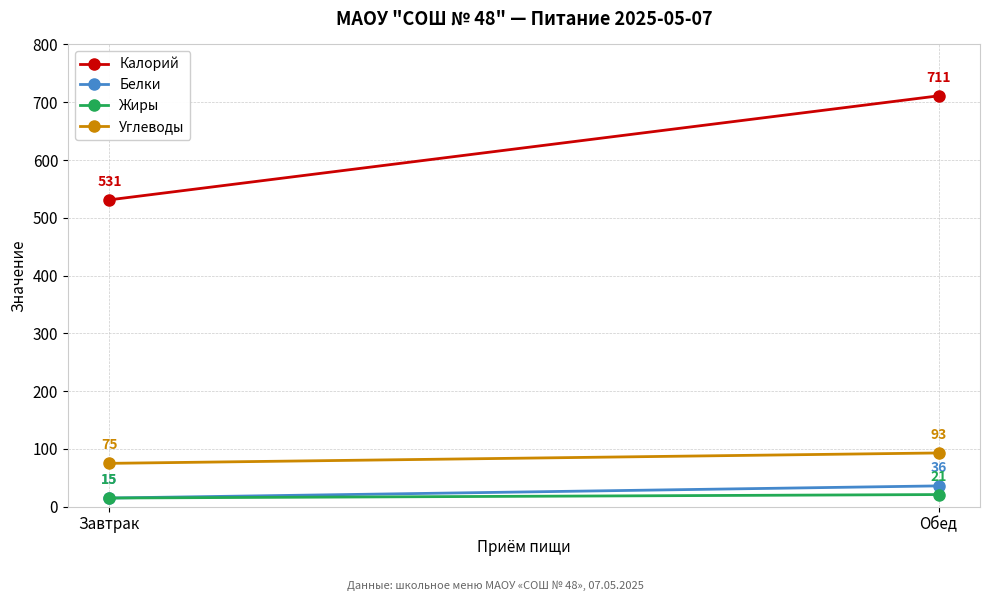

At Обед, list the series in order from largest to smallest.

Калорий, Углеводы, Белки, Жиры